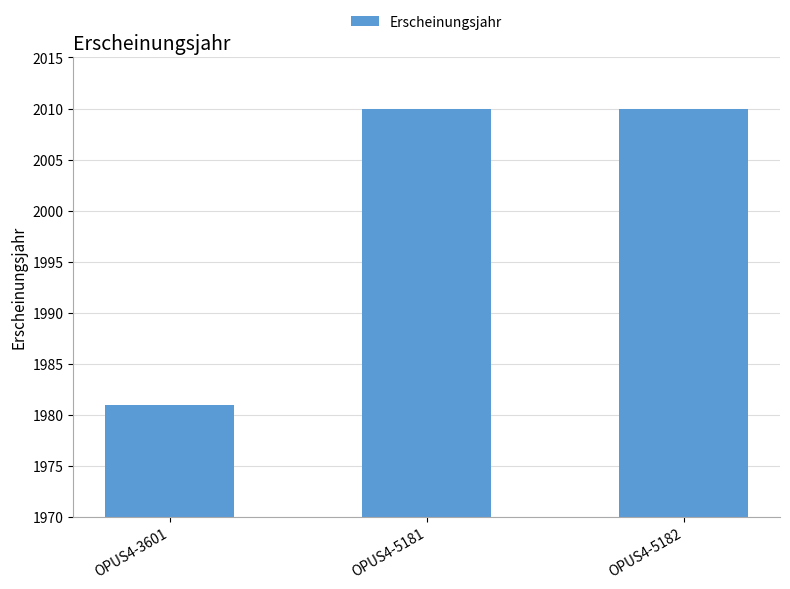

What is the sum of the values at OPUS4-5181 and OPUS4-3601?

3991